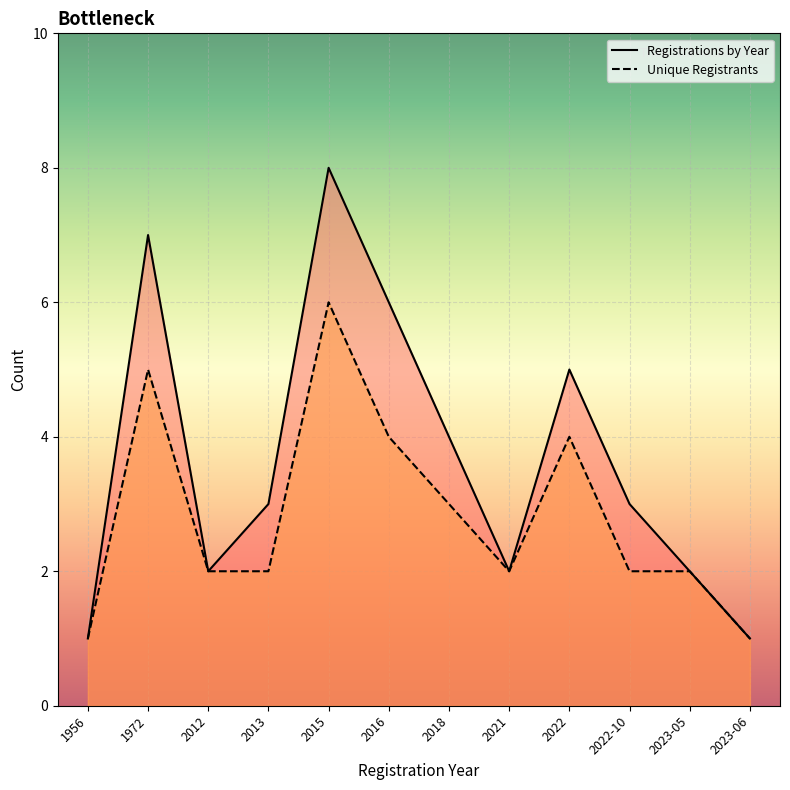

At which label does Unique Registrants reach its minimum?

1956